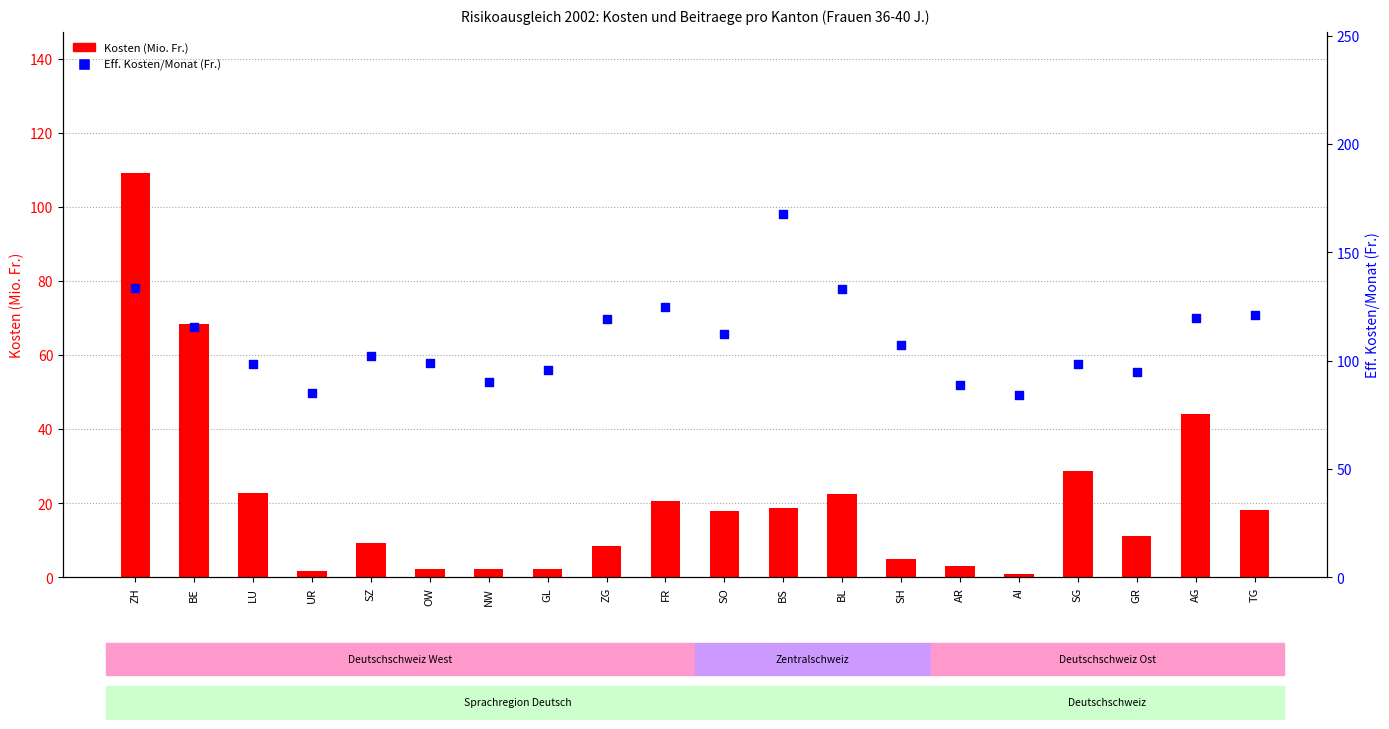

What is the total value across all series at OW?

101.2